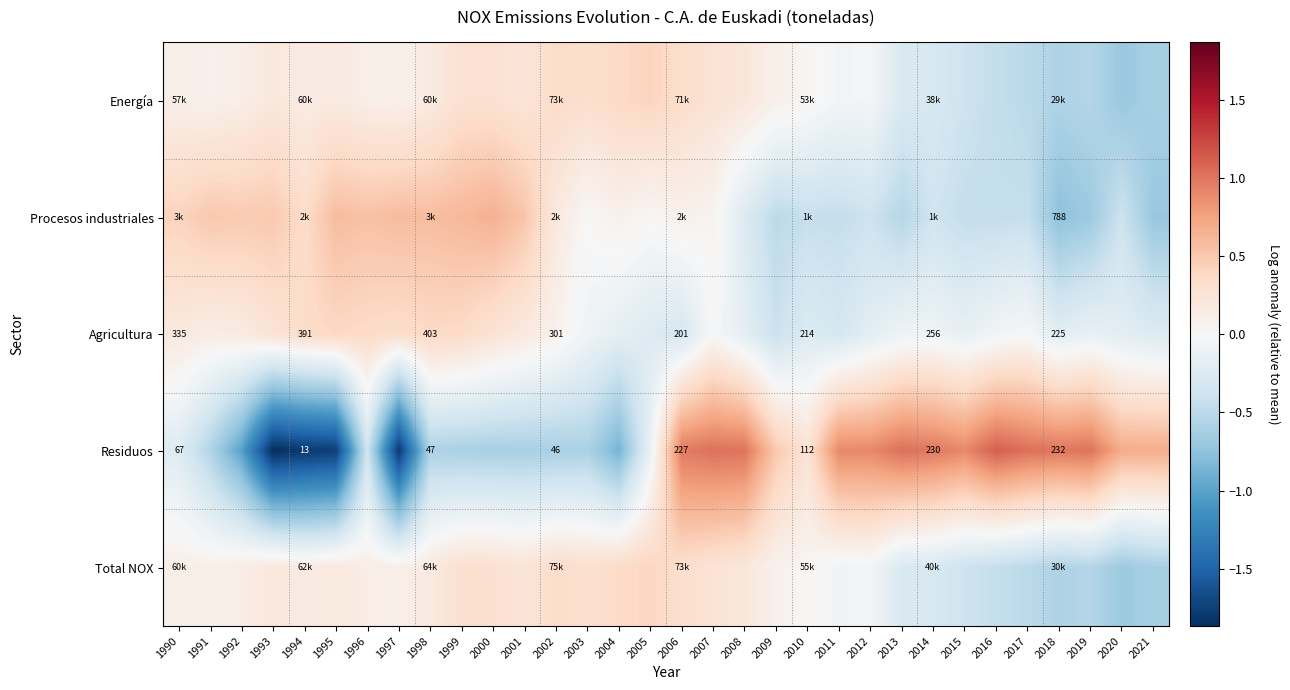

Which category has the highest value across all series?

2016